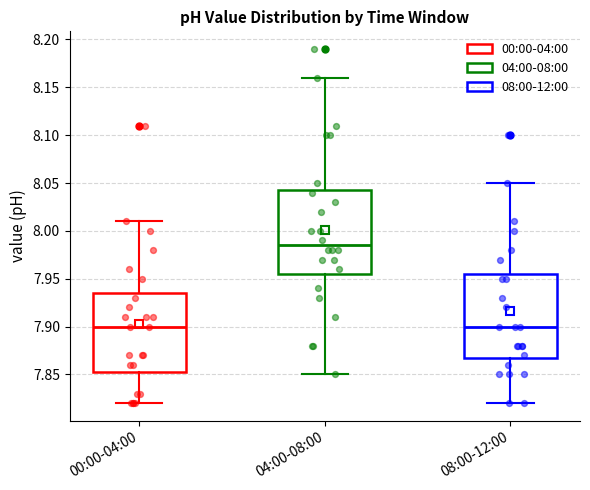

Reading left to right, read every box against the y-axis: the position of its median line, the range the box covers, and the ends of its whiskers. The values are not printed on the chart, so give them approximately, as read against the axis.

00:00-04:00: median 7.900, box 7.855 to 7.935, whiskers 7.820 to 8.010
04:00-08:00: median 7.985, box 7.955 to 8.045, whiskers 7.850 to 8.160
08:00-12:00: median 7.900, box 7.870 to 7.955, whiskers 7.820 to 8.050